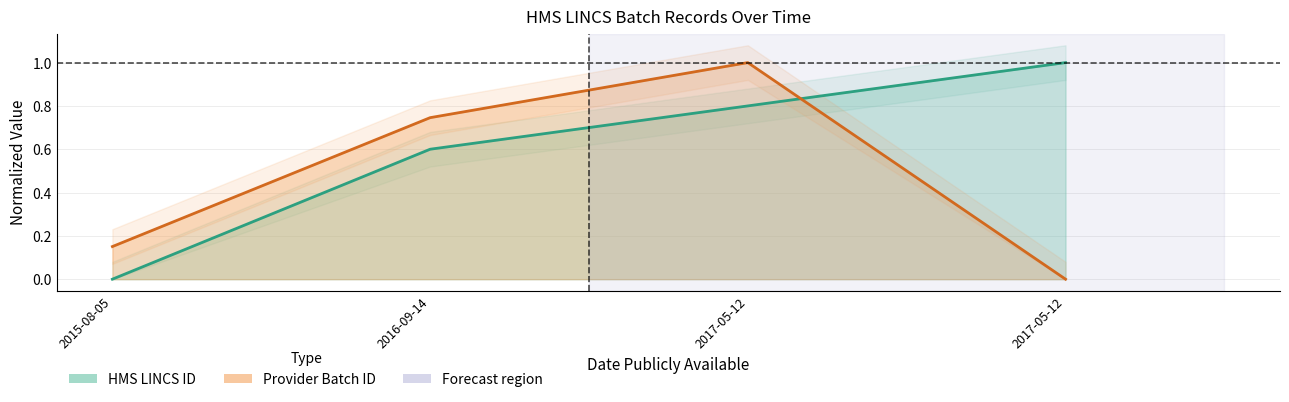

Which series ends up on top after the final intersection of HMS LINCS ID and Provider Batch ID?

HMS LINCS ID